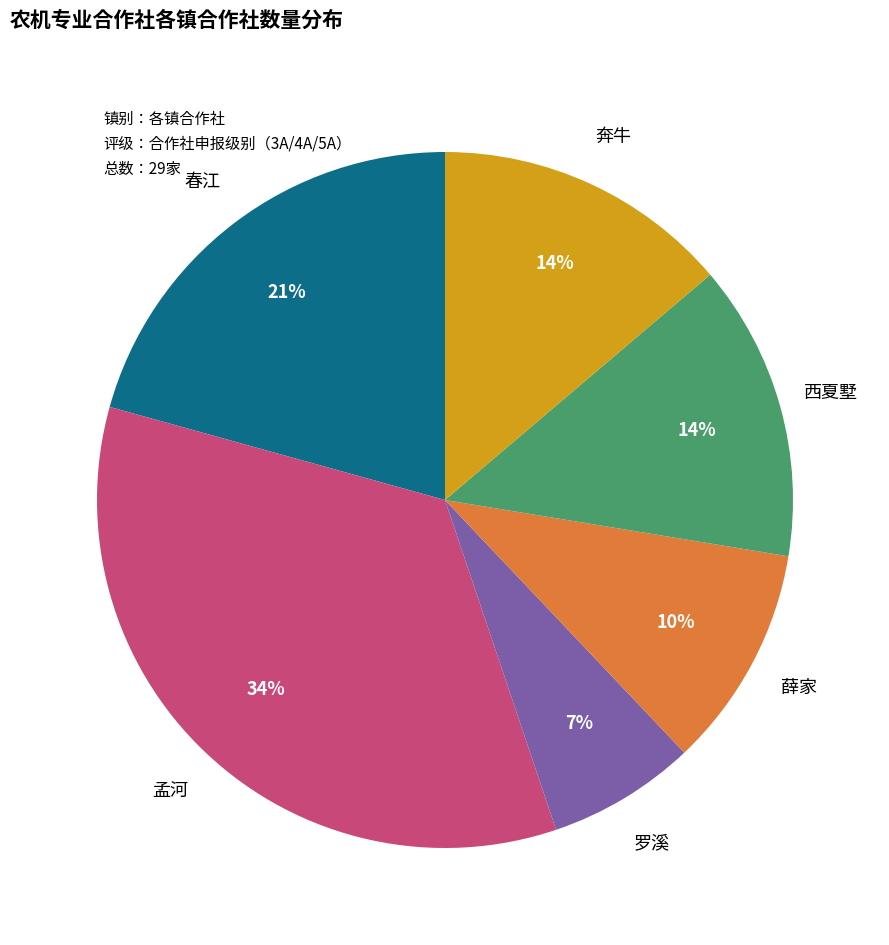

How many slices are in this pie chart?

6